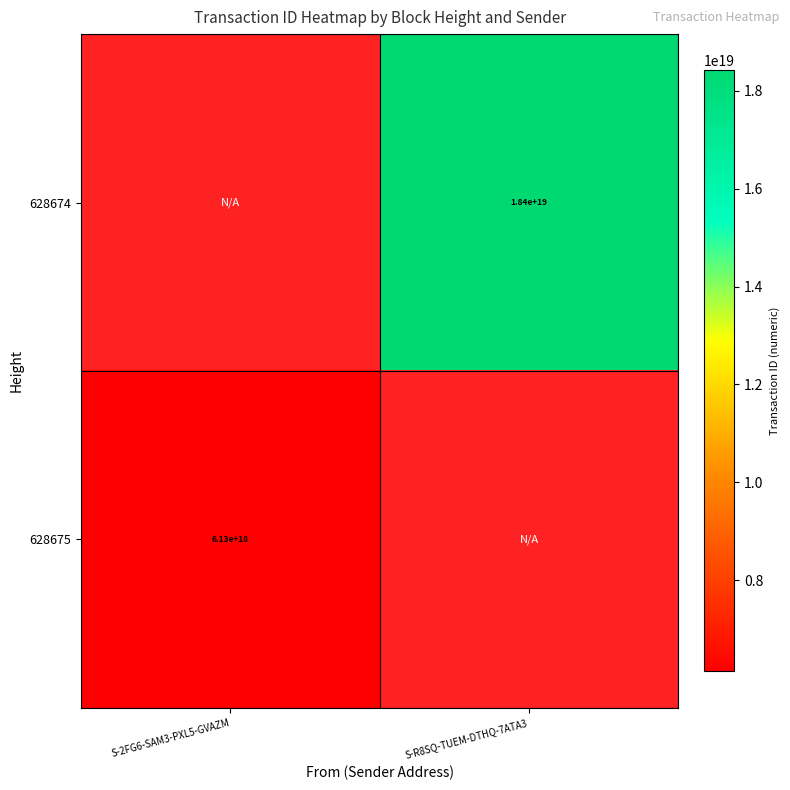

At how many categories does at least one series exceed 10386302947572027392?

1